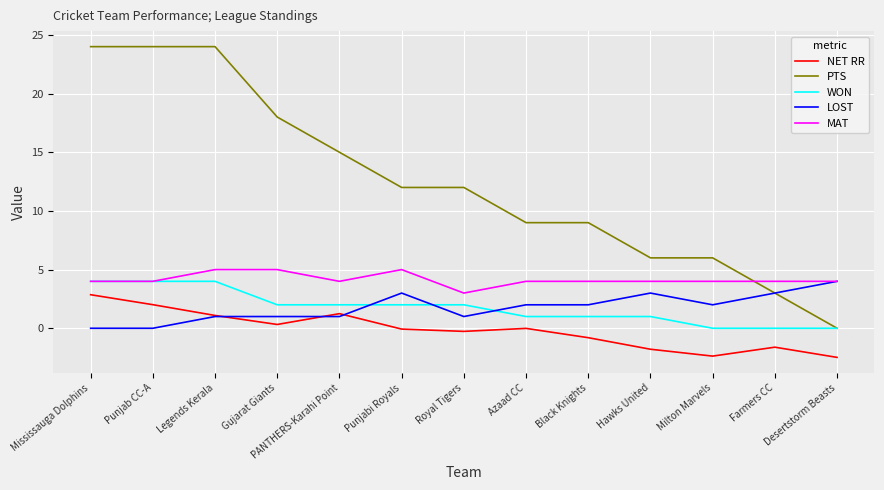

Which series has the largest range (max minus min)?

PTS